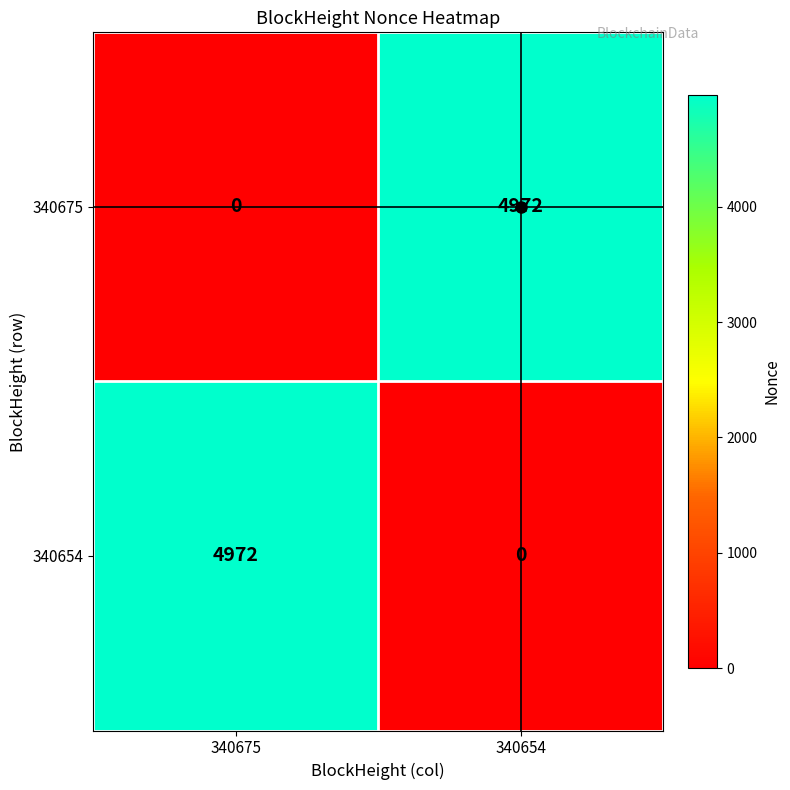

Where is 340675 nearest to the value 2486?

340675